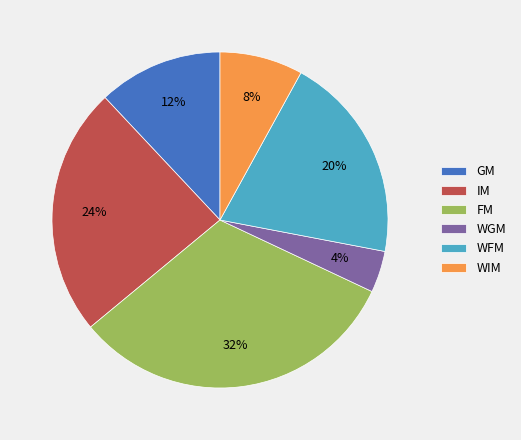

What percentage is the WGM slice, to the nearest percent?

4%